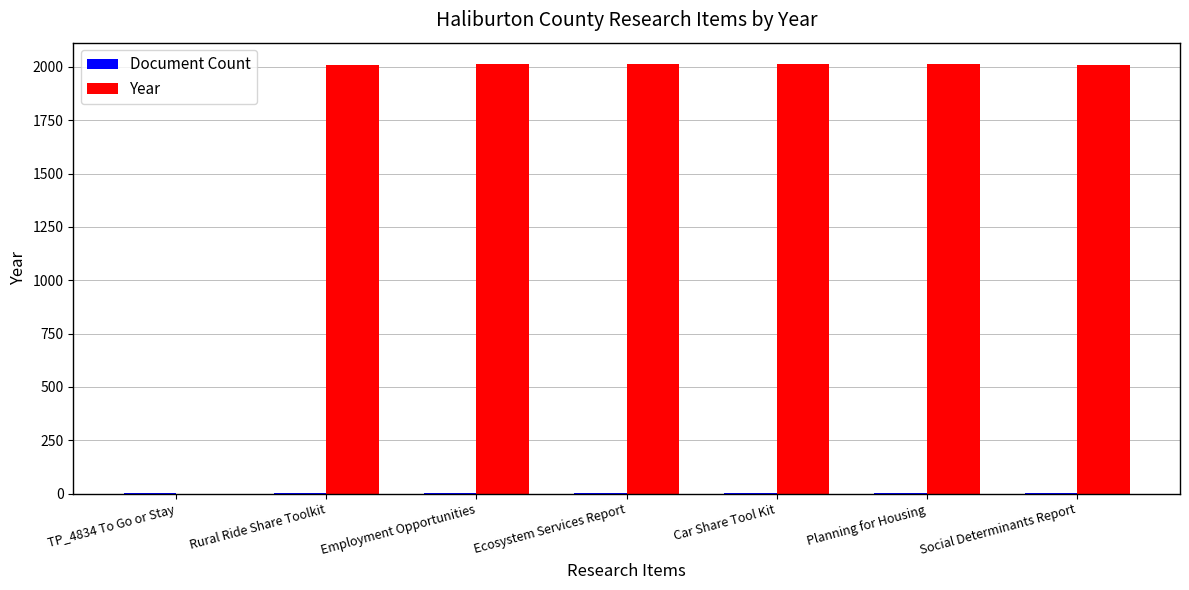

What is the maximum value shown in the chart?

2013